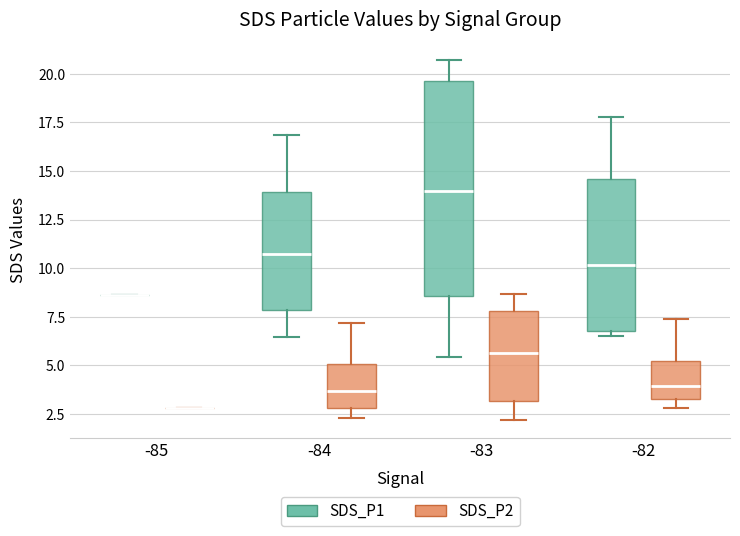

Which box is the tallest, from its lower edge to its upper edge?

-83 (SDS_P1)